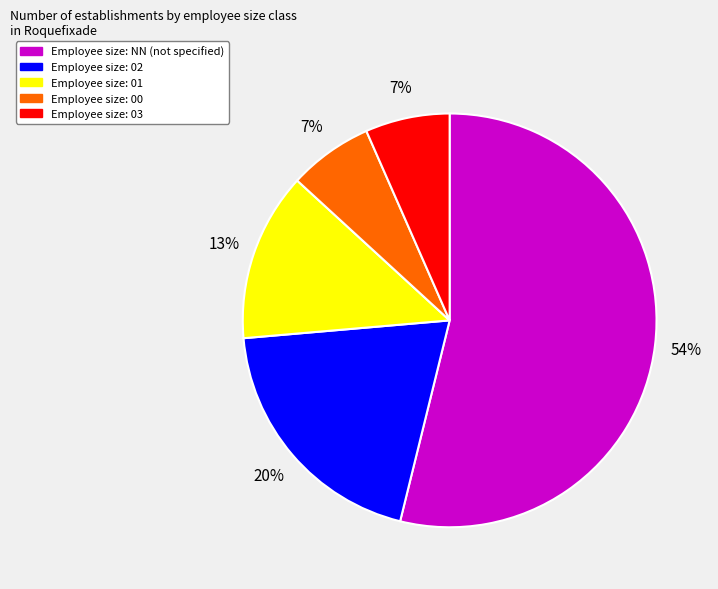

To the nearest percent, what is the difference between the largest and smallest slice percentages?

47%